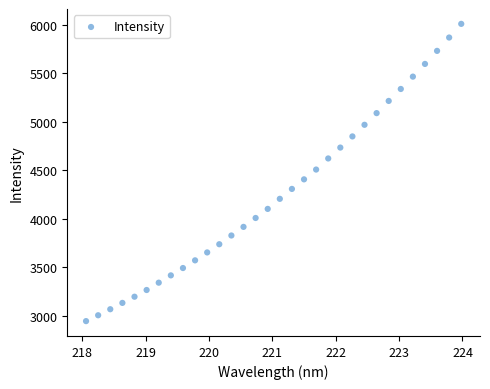

What is the range of Y values (max minus min)?

3066.2